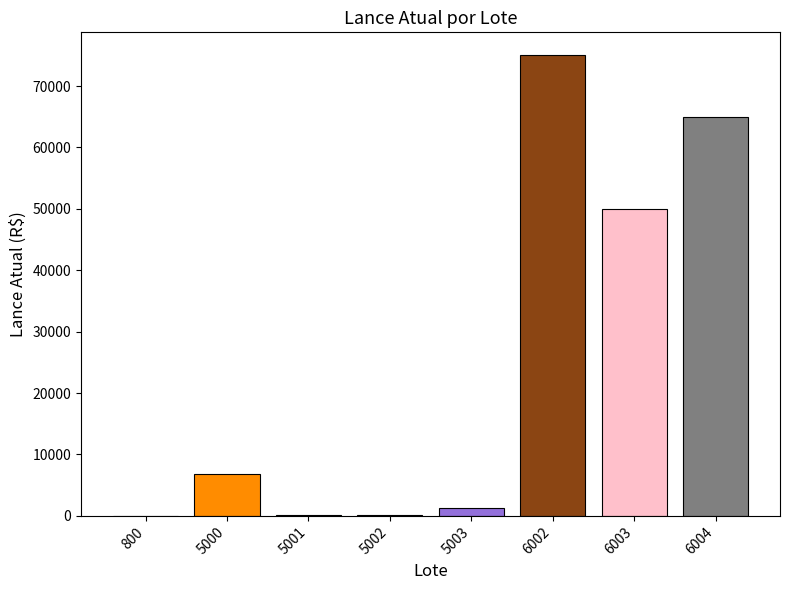

The chart shows a value of 6800 at 5000. True or false?

True